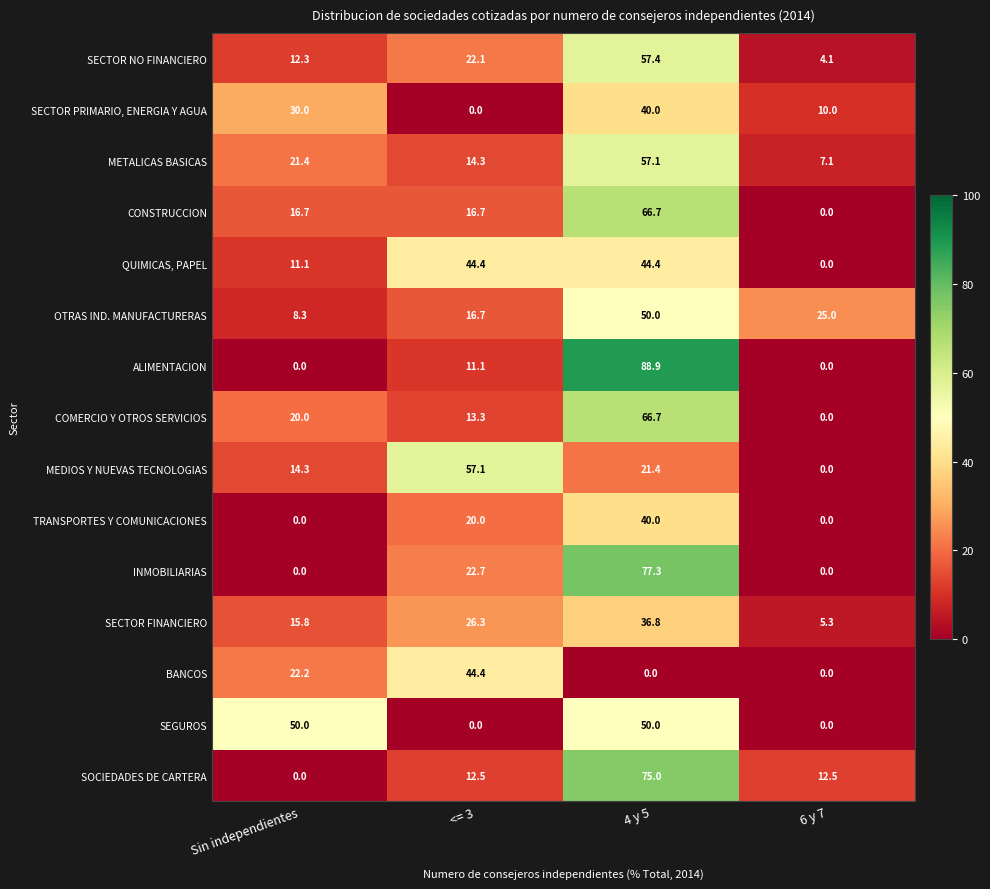

Which series has the largest total across all categories?

CONSTRUCCION